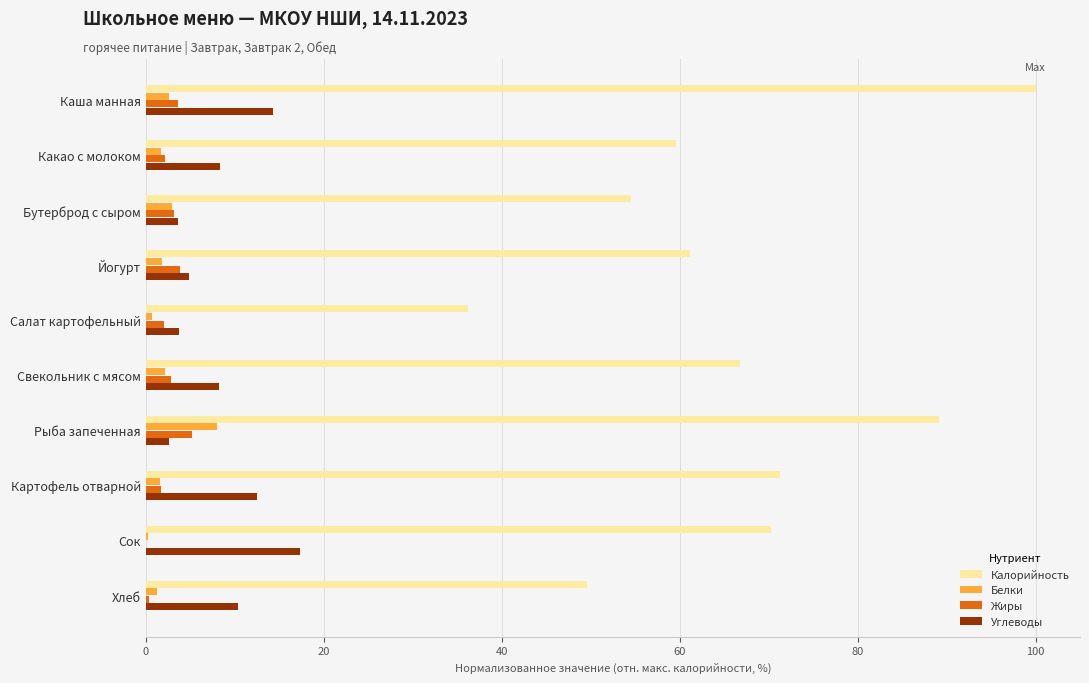

At which category is the sum across all series the highest?

Каша манная